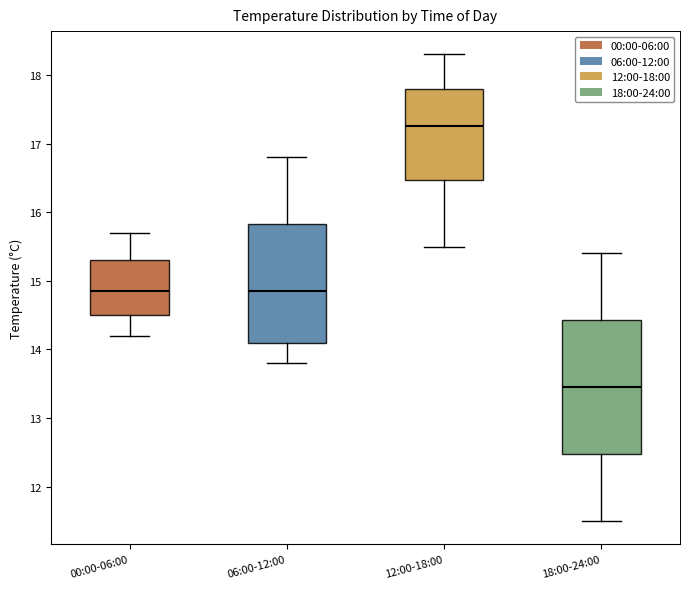

Reading left to right, transcribe this box plot: for each box, give where its median line is, the range the box spans, and where its two whiskers end, as read against the y-axis. The values are not printed on the chart, so give them approximately, as read against the axis.

00:00-06:00: median 14.9, box 14.5 to 15.3, whiskers 14.2 to 15.7
06:00-12:00: median 14.9, box 14.1 to 15.8, whiskers 13.8 to 16.8
12:00-18:00: median 17.3, box 16.5 to 17.8, whiskers 15.5 to 18.3
18:00-24:00: median 13.5, box 12.5 to 14.4, whiskers 11.5 to 15.4